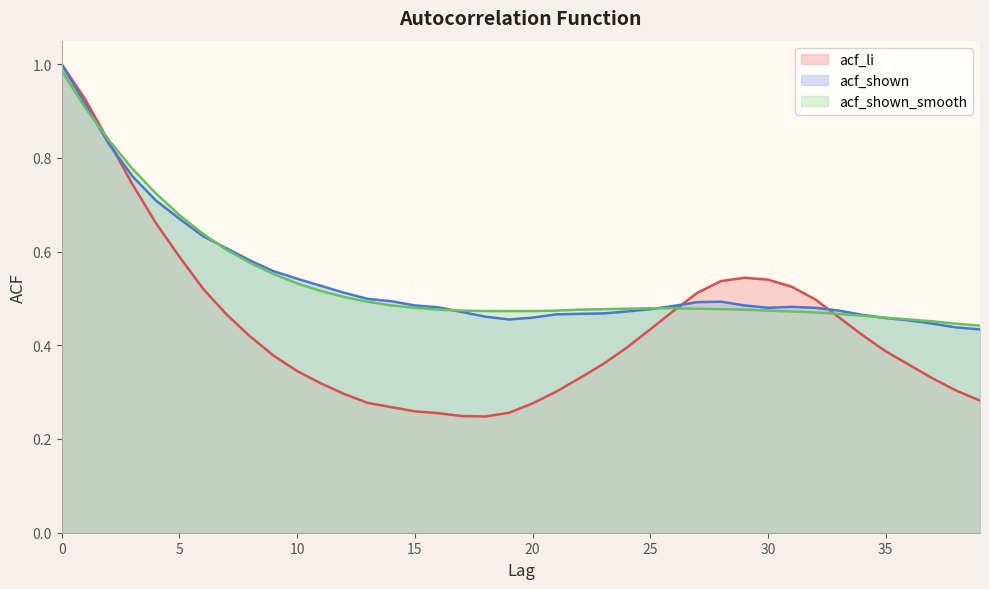

The acf_li series shows 0.4 at 17. True or false?

False